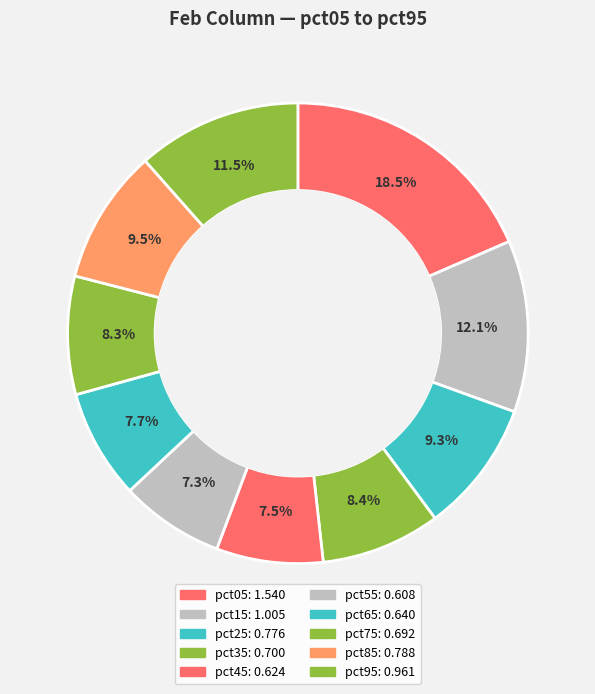

Rank the categories by value from lowest to highest.

pct55, pct45, pct65, pct75, pct35, pct25, pct85, pct95, pct15, pct05